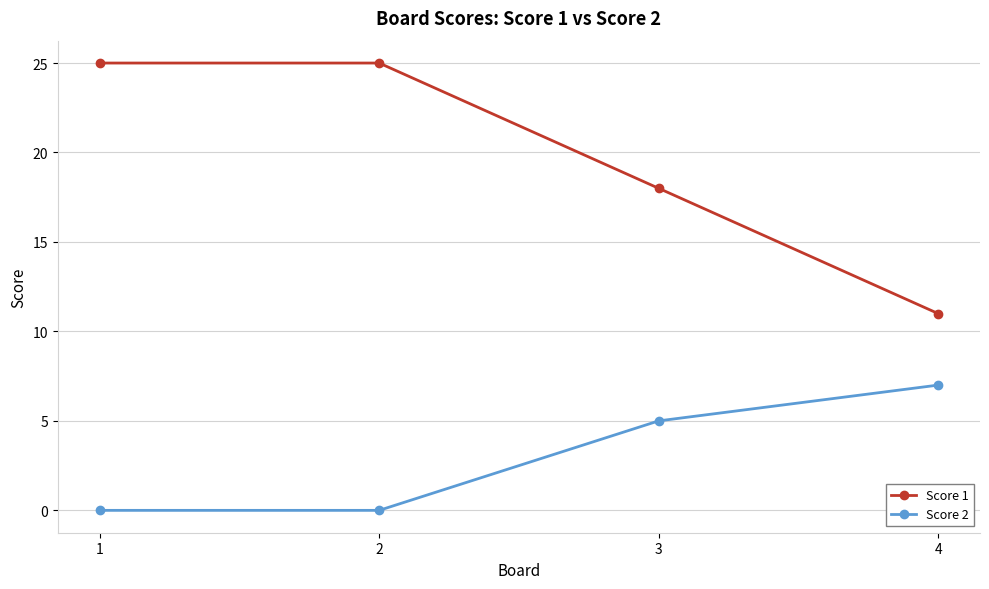

True or false: Score 1 has more than 2 interior local peaks.

False